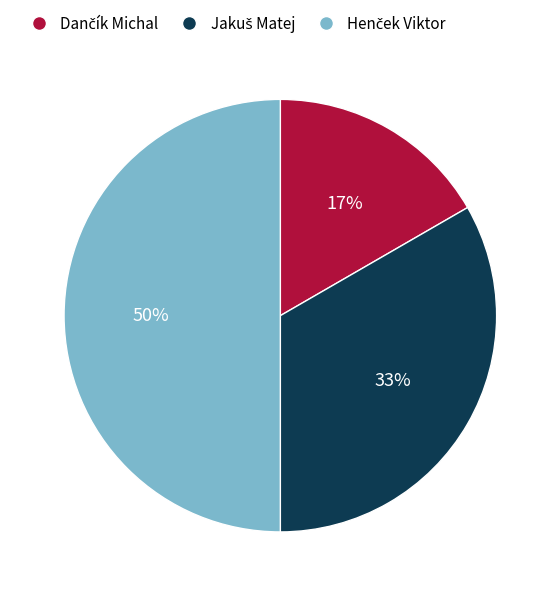

To the nearest percent, what is the average slice percentage?

33%